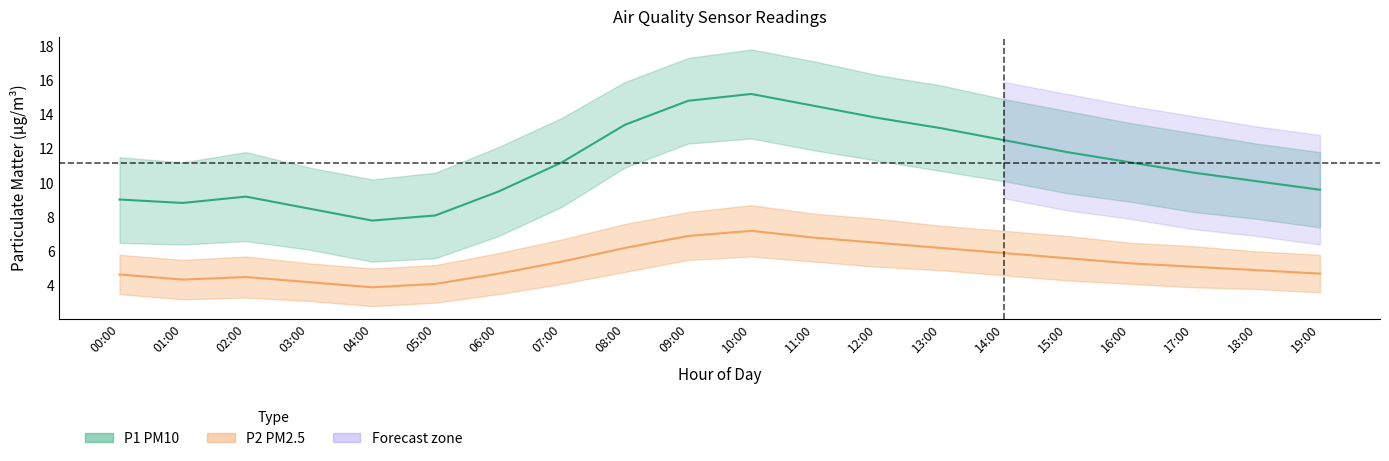

What is the average value of the P2_upper series?

6.6